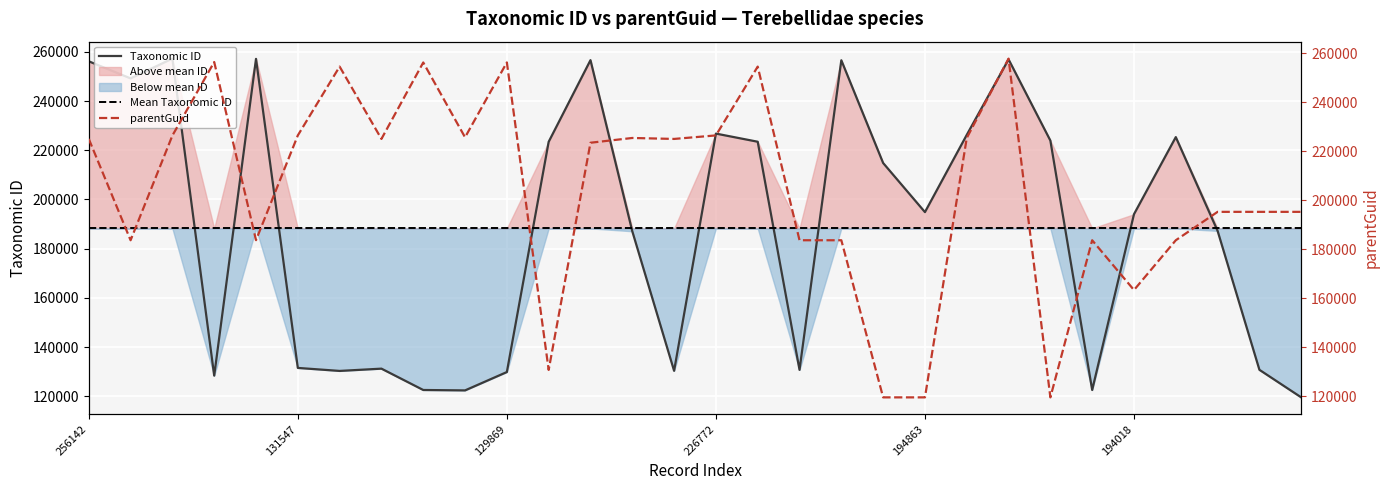

What is the value of the parentGuid point at the 29th from the left?

195274